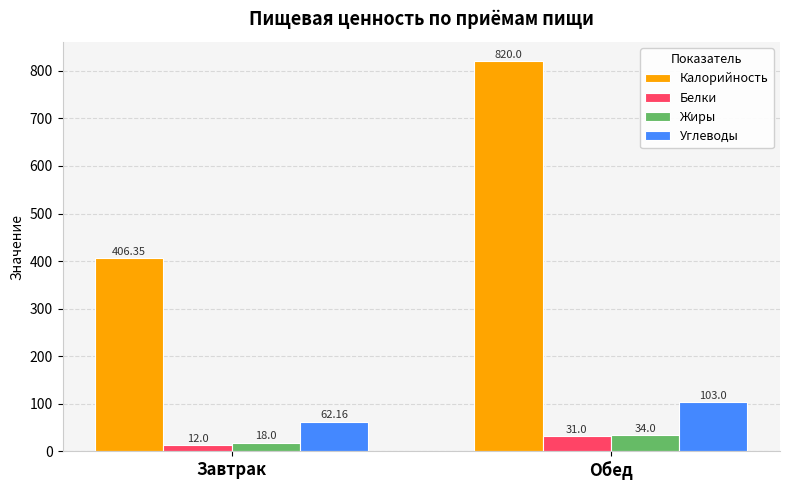

Reading right to left, extract all data points from this chart.

Калорийность: Обед=820.0	Завтрак=406.4
Белки: Обед=31.0	Завтрак=12.0
Жиры: Обед=34.0	Завтрак=18.0
Углеводы: Обед=103.0	Завтрак=62.2